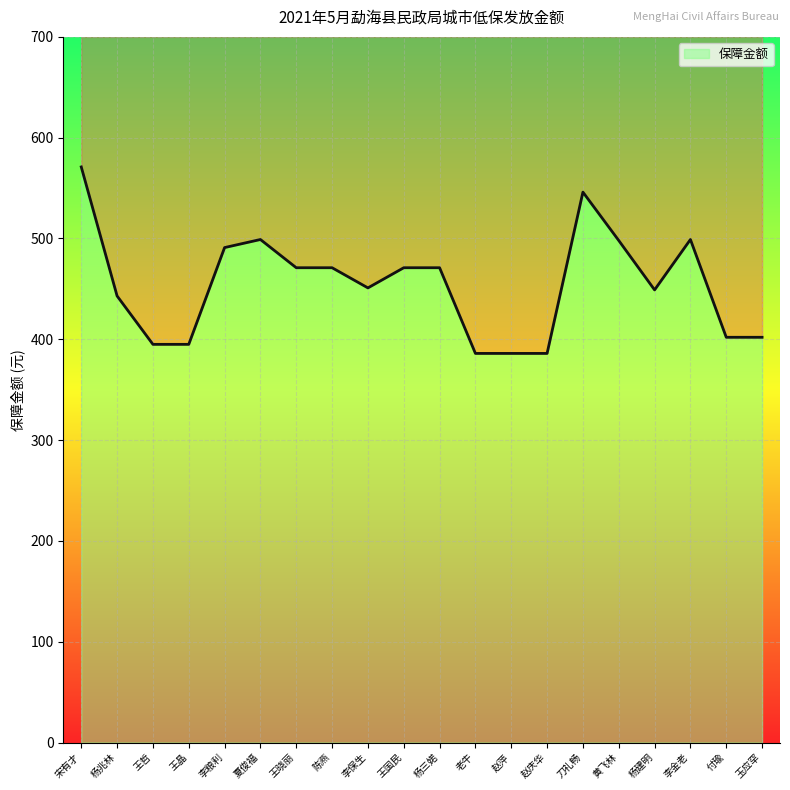

What is the approximate value at 陈燕?

471